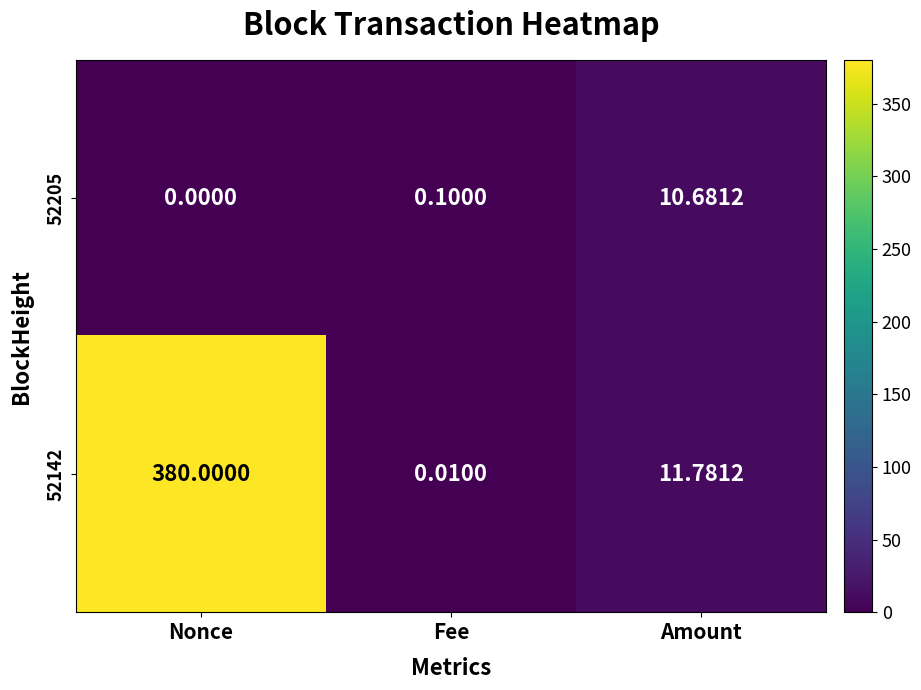

Which series has the largest total across all categories?

52142